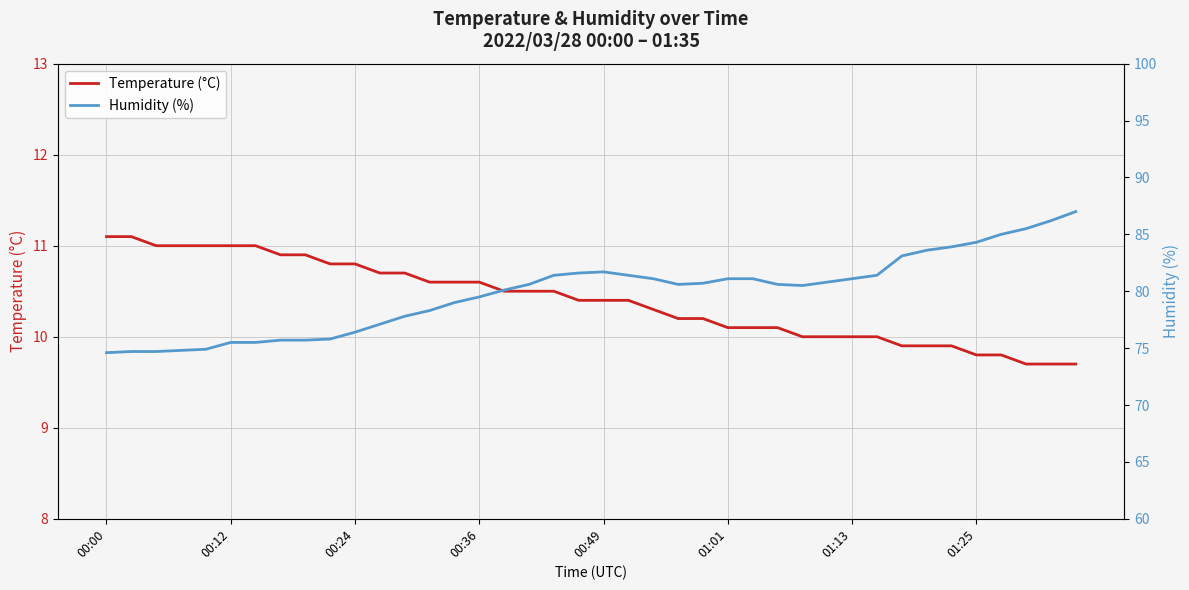

Is it true that Temperature (°C) equals 3.7 at 28?

False